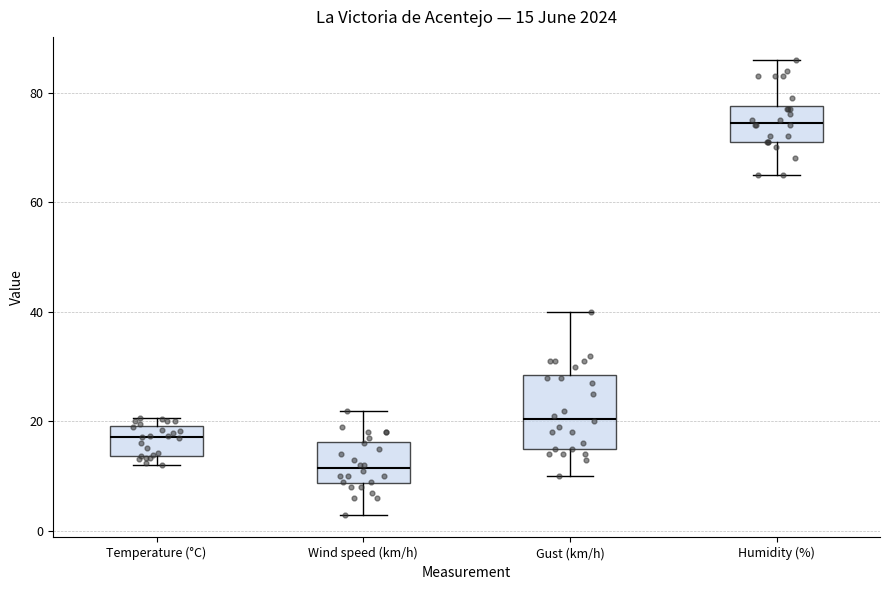

Which box's median line is the lowest?

Wind speed (km/h)